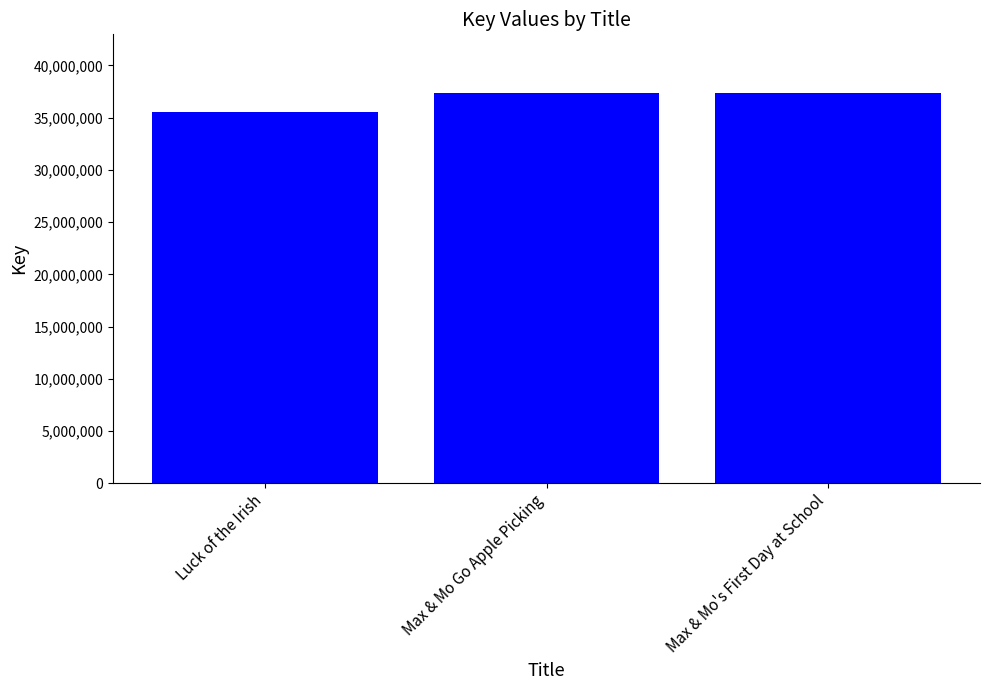

What is the average value?

36782202